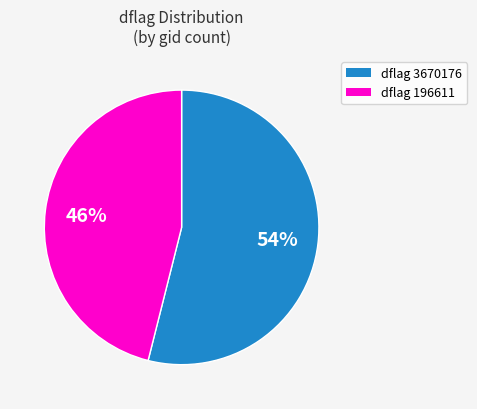

Is there a majority slice in this chart?

Yes